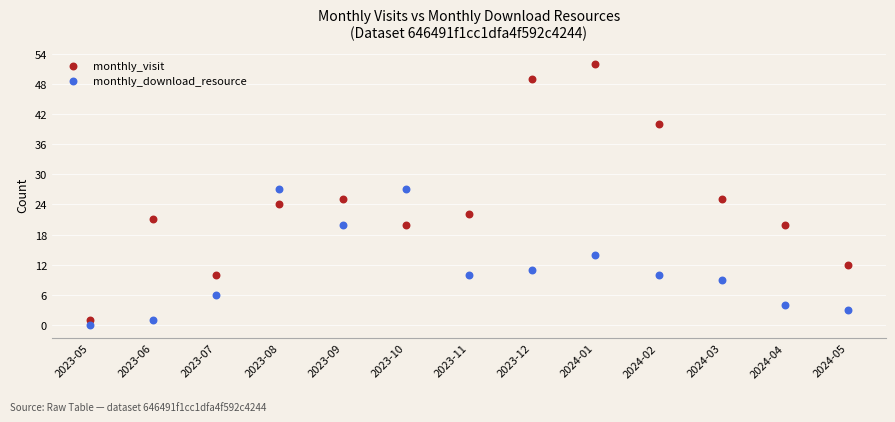

What are all the series names shown in the legend?

monthly_visit, monthly_download_resource